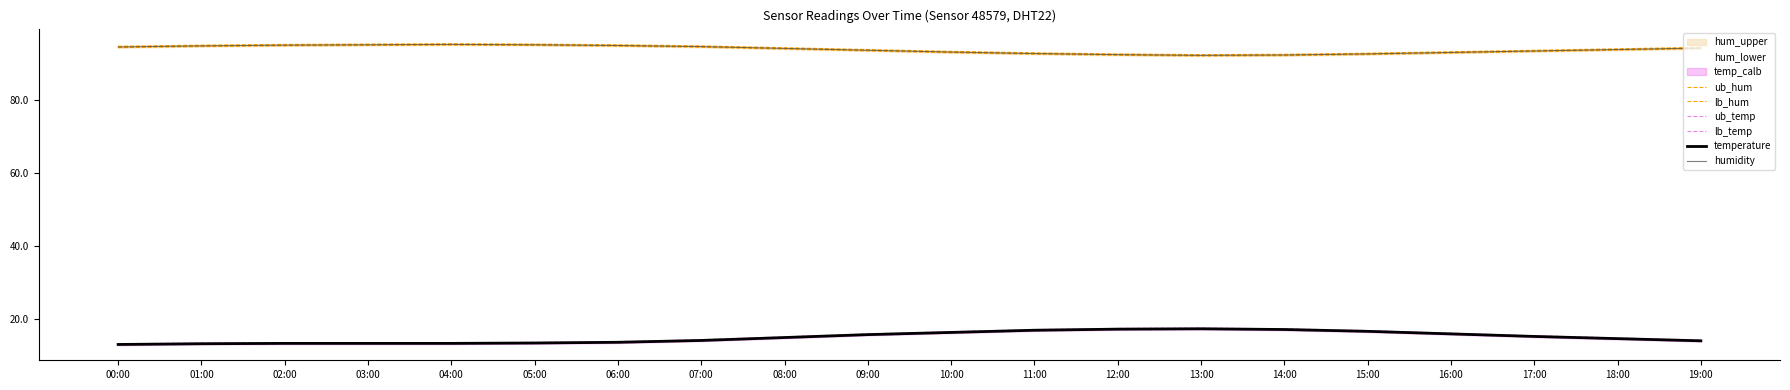

At which category does humidity reach its first local valley?

13:00